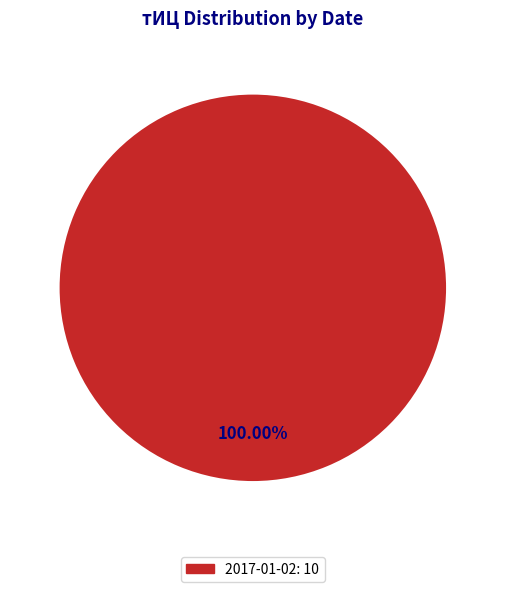

Which slice represents more than half of the pie?

2017-01-02: 10